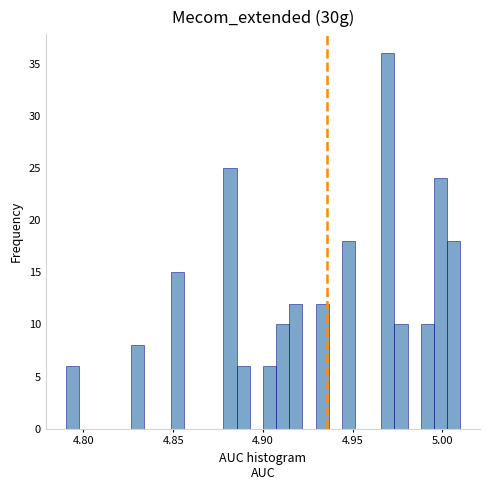

Around what value on the x-axis is the tallest bar? Give the approximate position of its centre, as read against the axis.

4.970